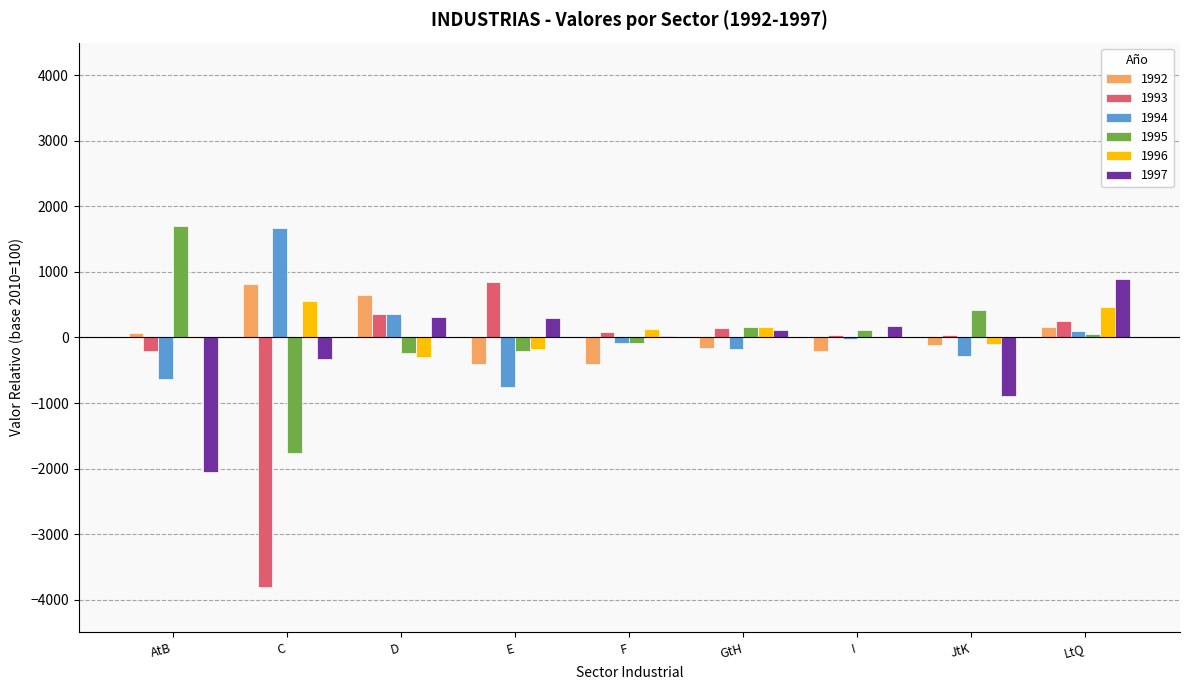

How many values in the 1993 series exceed 86?

5